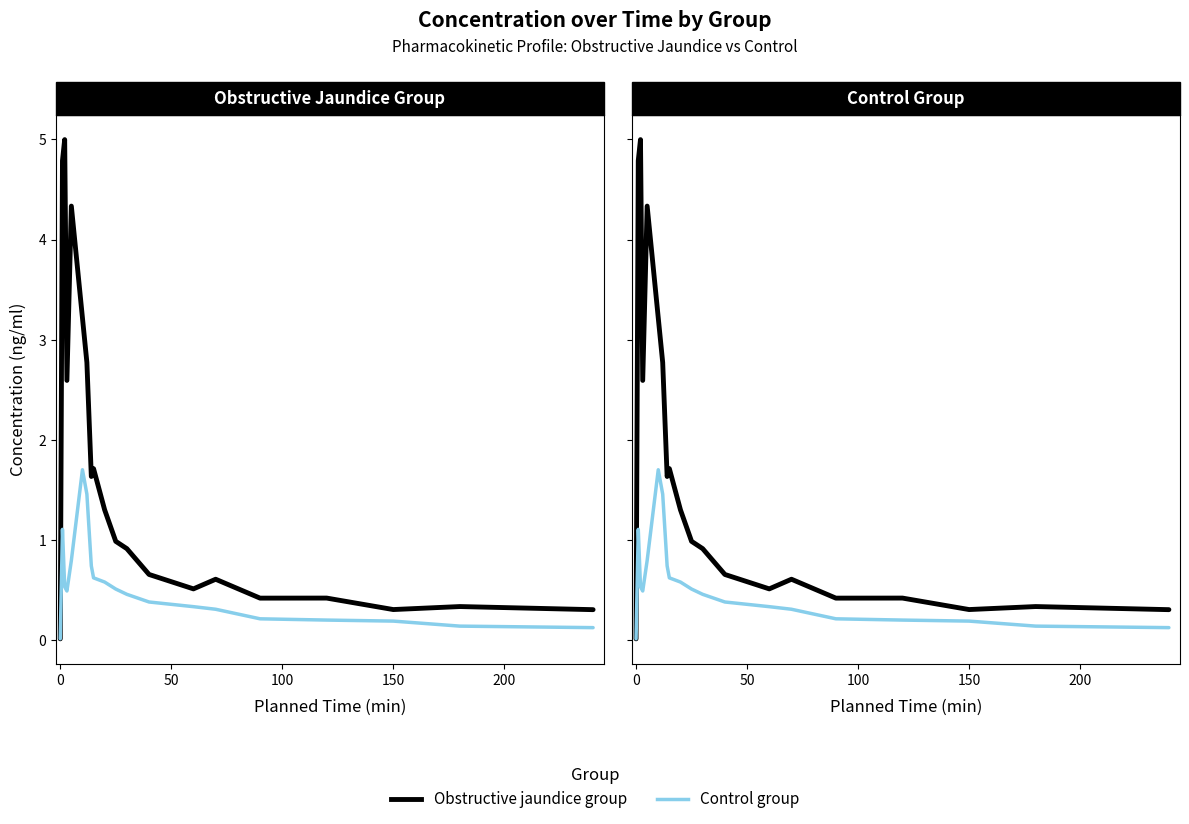

What is the sum of all Obstructive jaundice group values?

32.9